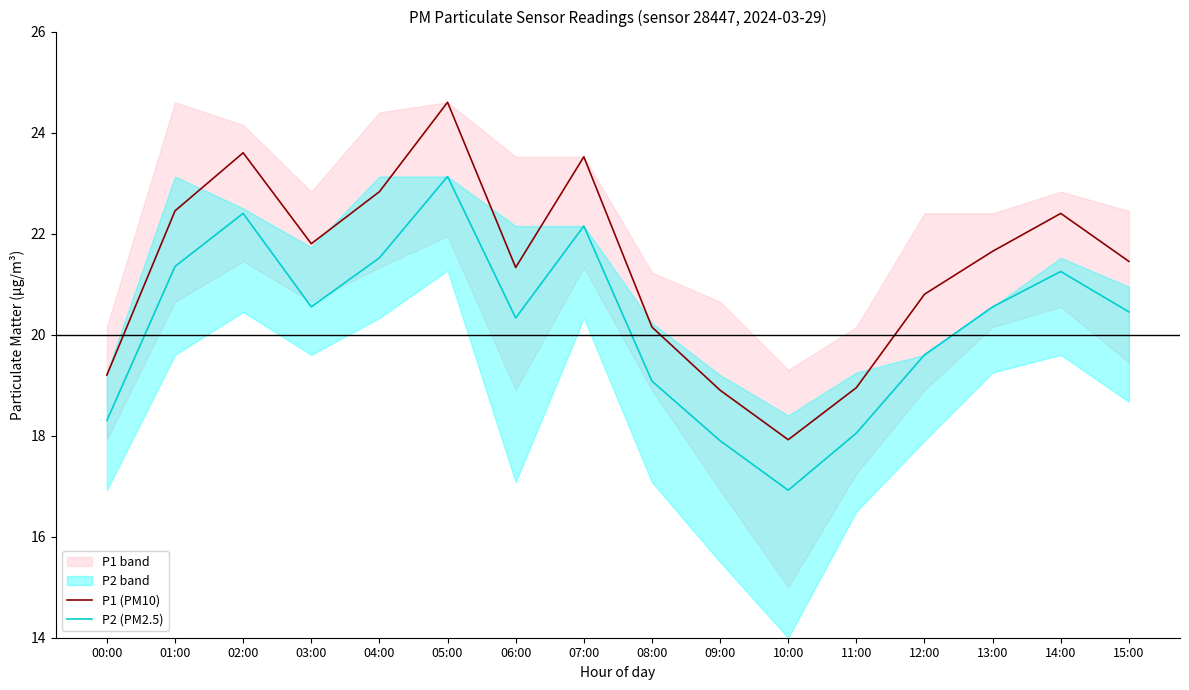

Rank the series by their maximum value, from highest to lowest.

P1 (PM10), P2 (PM2.5)